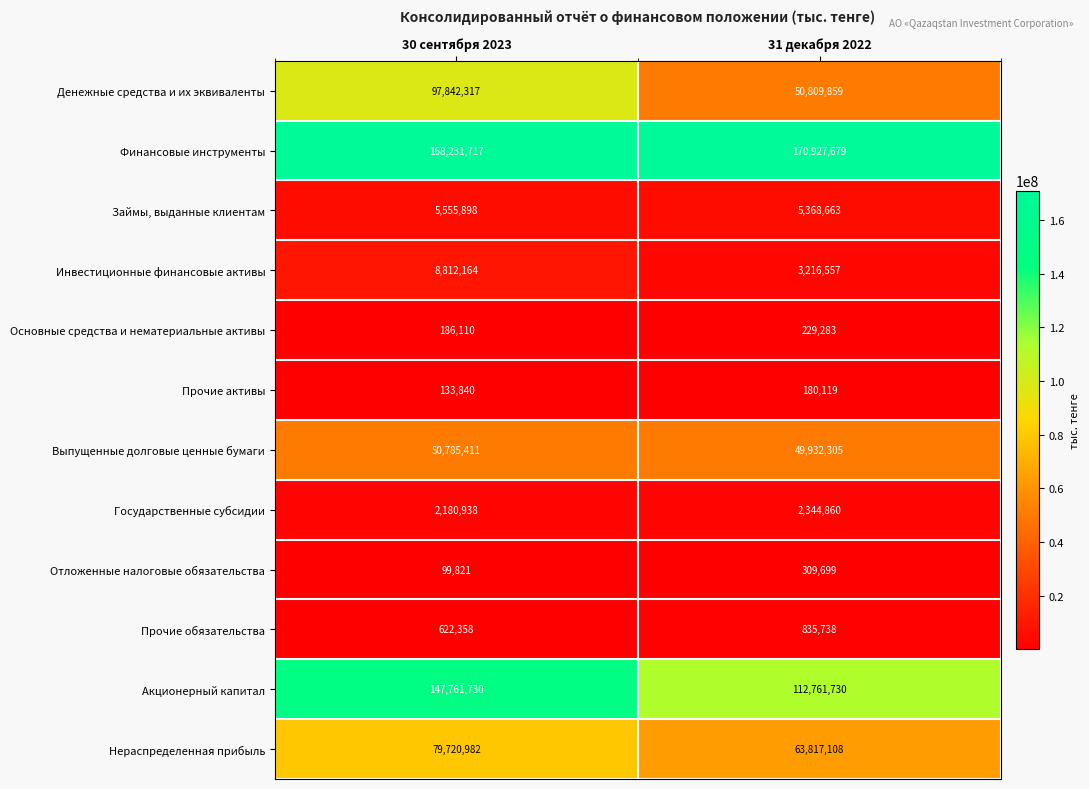

Reading right to left, extract all data points from this chart.

Денежные средства и их эквиваленты: 50809859	97842317
Финансовые инструменты: 170927679	168231717
Займы, выданные клиентам: 5368663	5555898
Инвестиционные финансовые активы: 3216557	8812164
Основные средства и нематериальные активы: 229283	186110
Прочие активы: 180119	133840
Выпущенные долговые ценные бумаги: 49932305	50785411
Государственные субсидии: 2344860	2180938
Отложенные налоговые обязательства: 309699	99821
Прочие обязательства: 835738	622358
Акционерный капитал: 112761730	147761730
Нераспределенная прибыль: 63817108	79720982